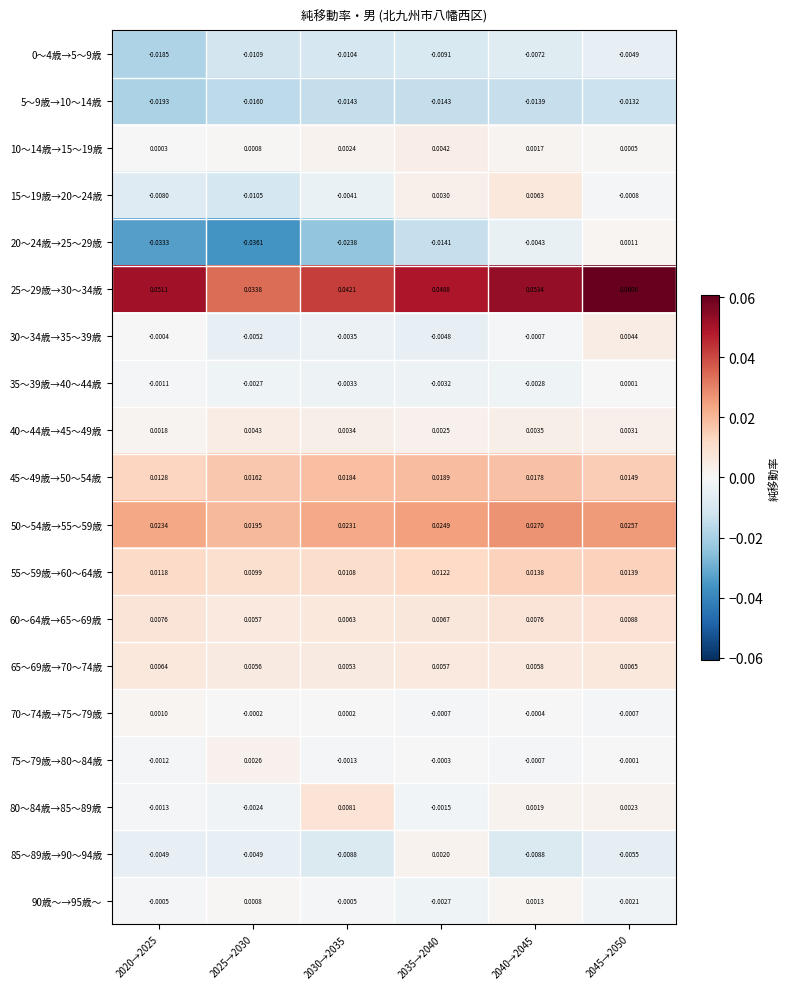

Is the value of 60～64歳→65～69歳 at 2025→2030 greater than the value of 65～69歳→70～74歳 at 2025→2030?

Yes